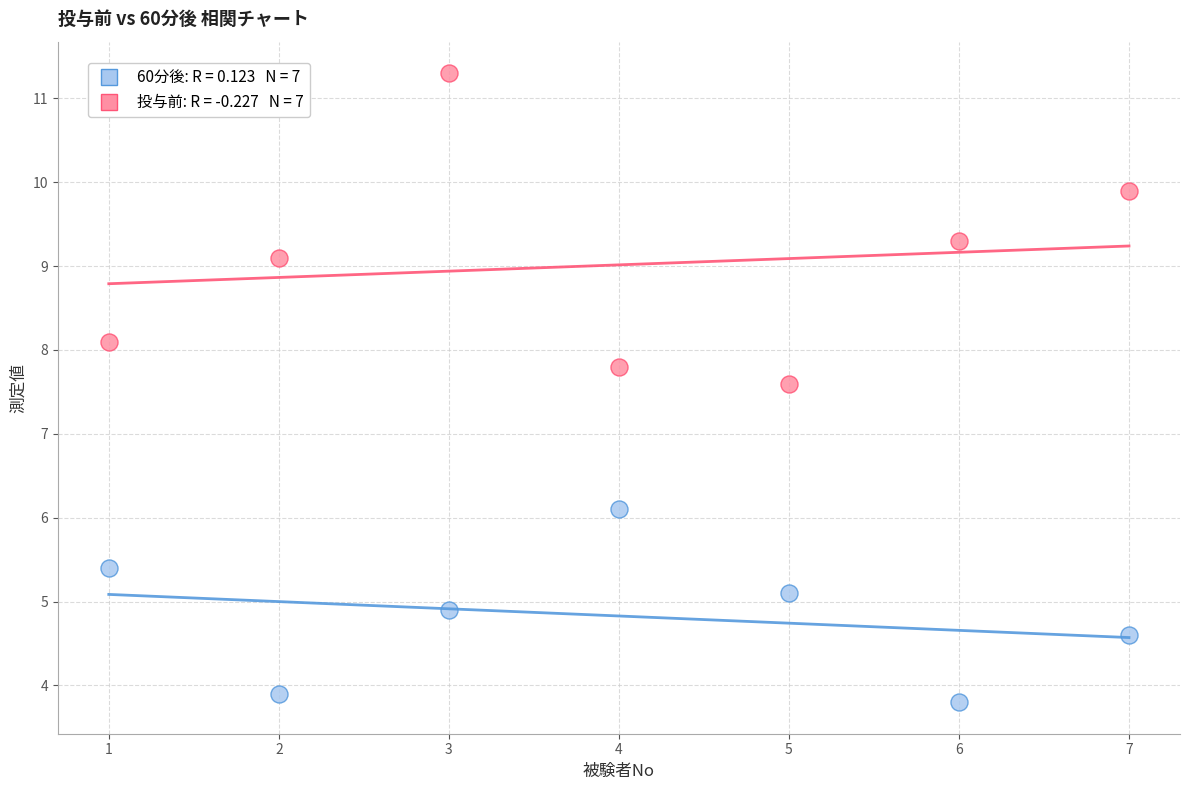

Across all series, what Y value is closest to 7?

7.6